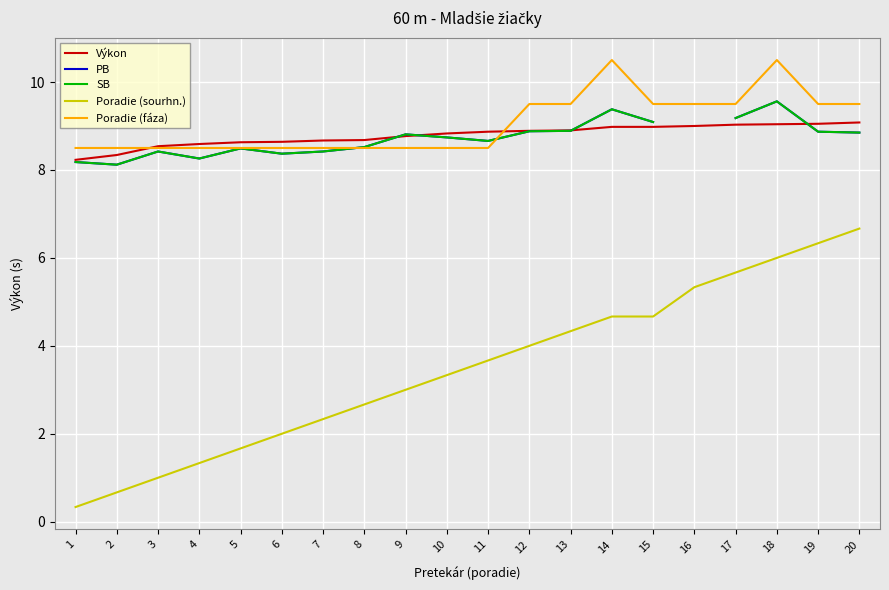

True or false: Poradie (fáza) has a value of 9.5 at 16.

True